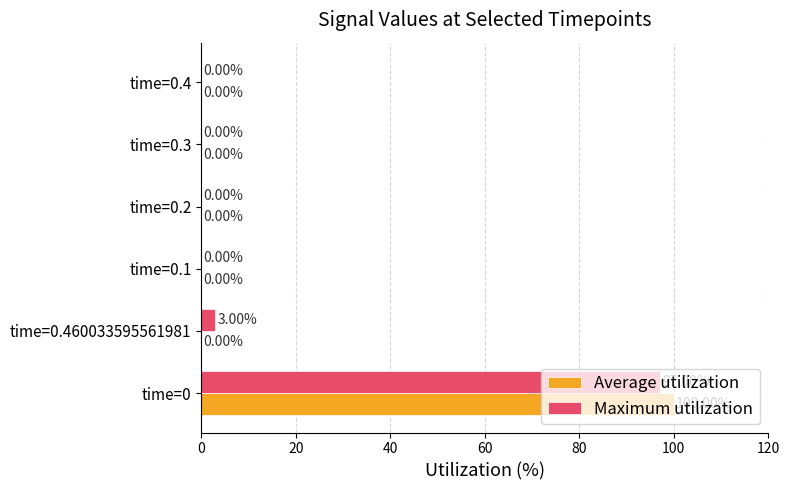

What are all the series names shown in the legend?

Average utilization, Maximum utilization